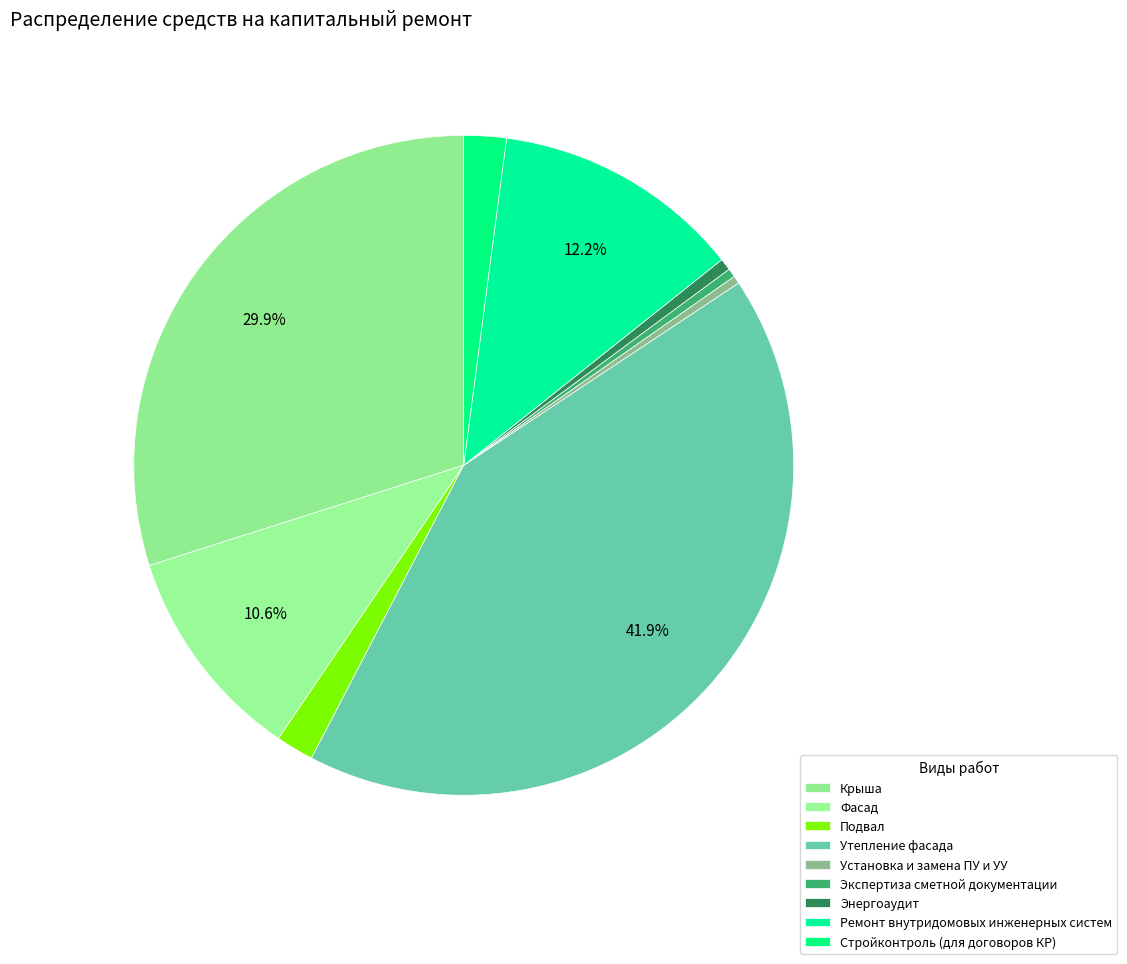

Is it true that Фасад is 21% of the pie?

False